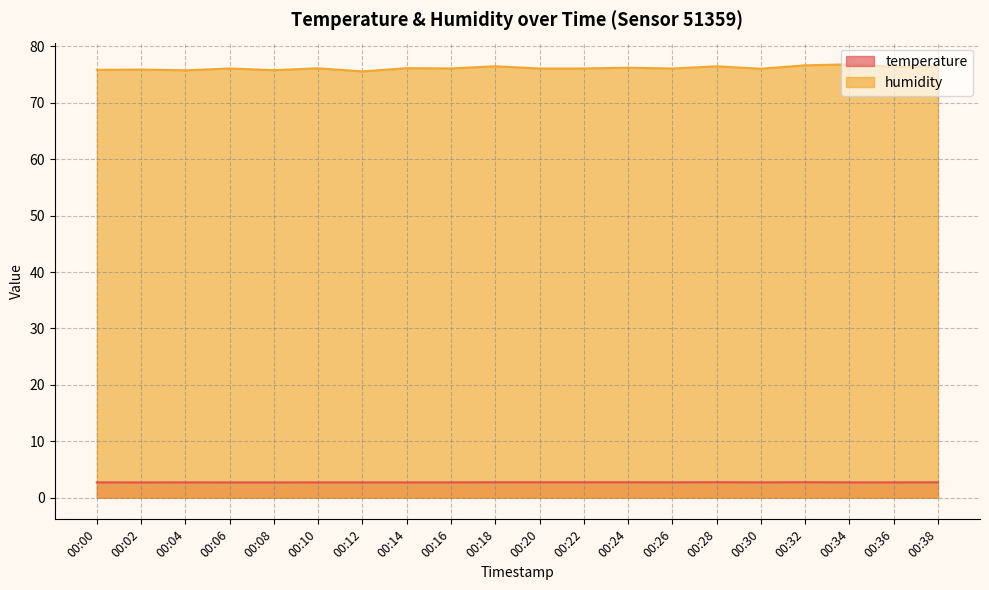

At which category does temperature reach its first local valley?

00:02